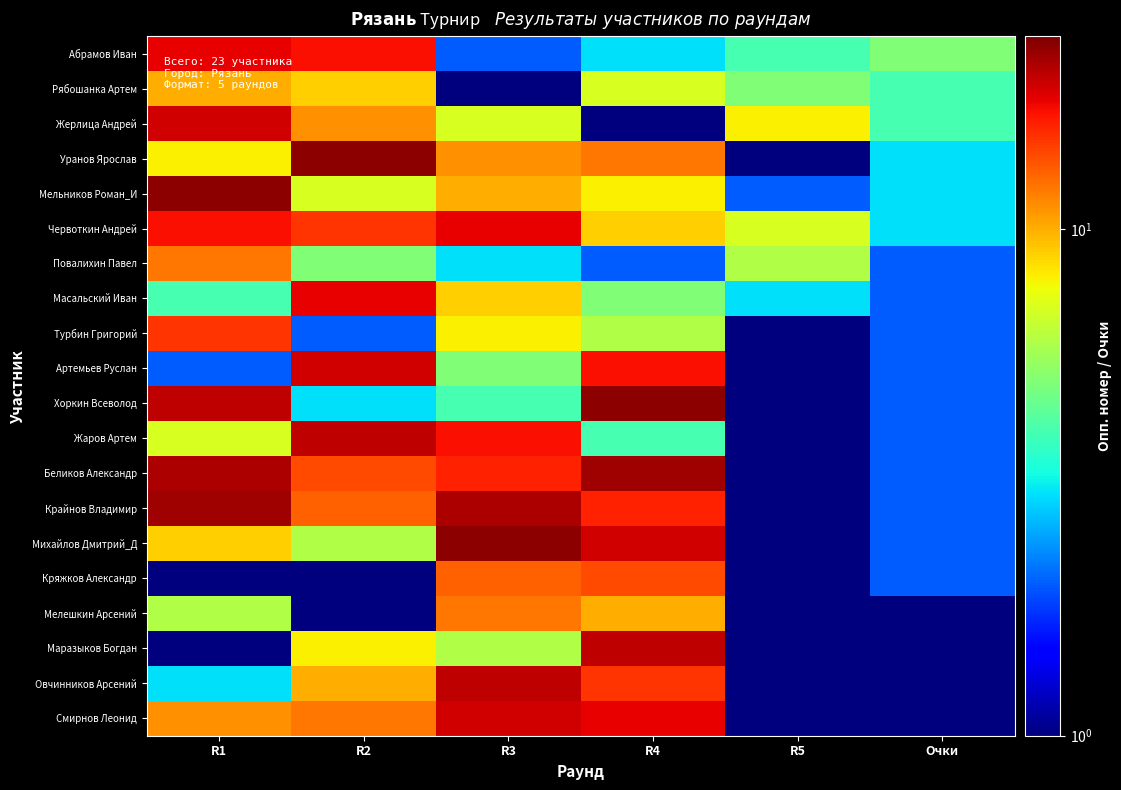

What is the total value across all series at Очки?

46.0